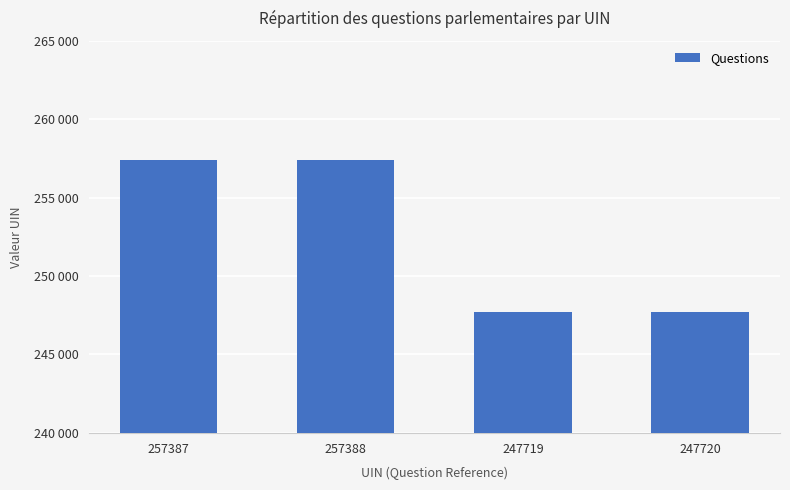

What is the greatest value displayed?

257388